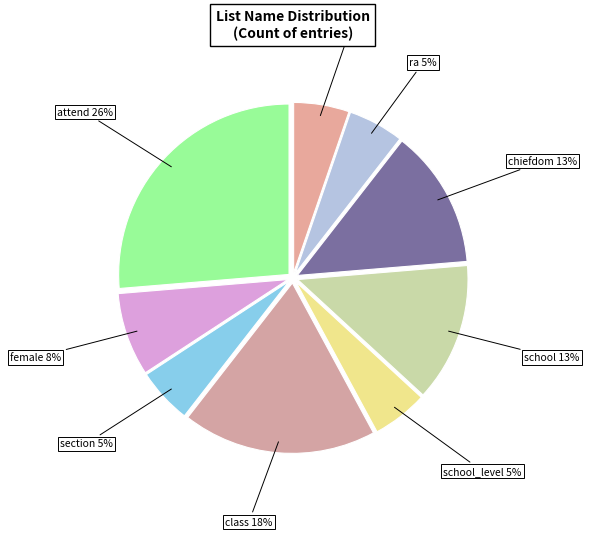

How many segments does this pie chart have?

9